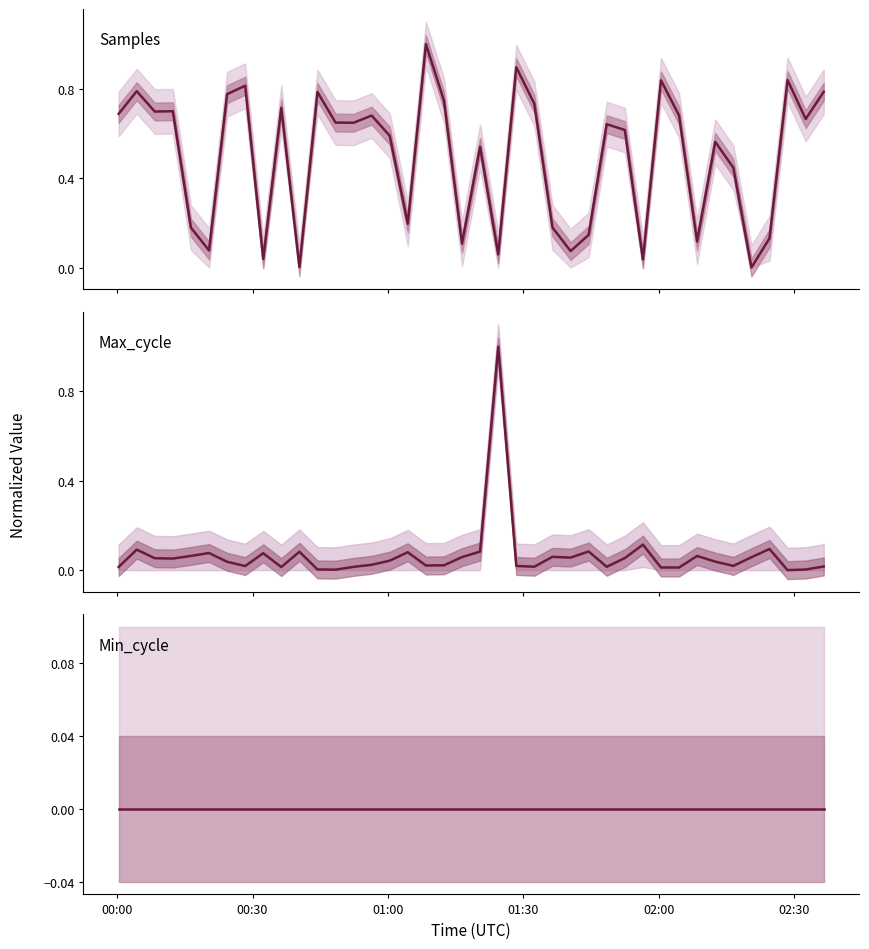

True or false: Min_cycle has more than 2 points higher than both neighbors.

False